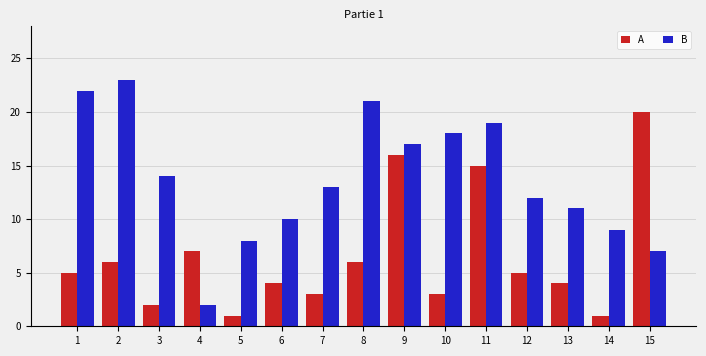

True or false: B has a value of 19 at 11.

True